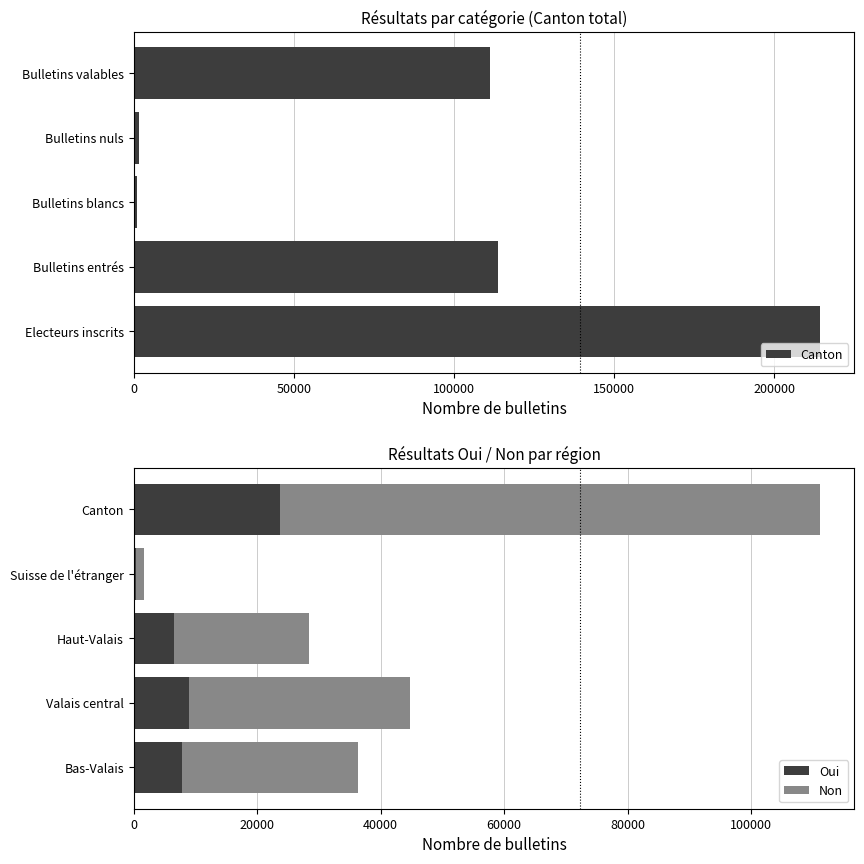

True or false: Oui has a value of 8876 at Valais central.

True